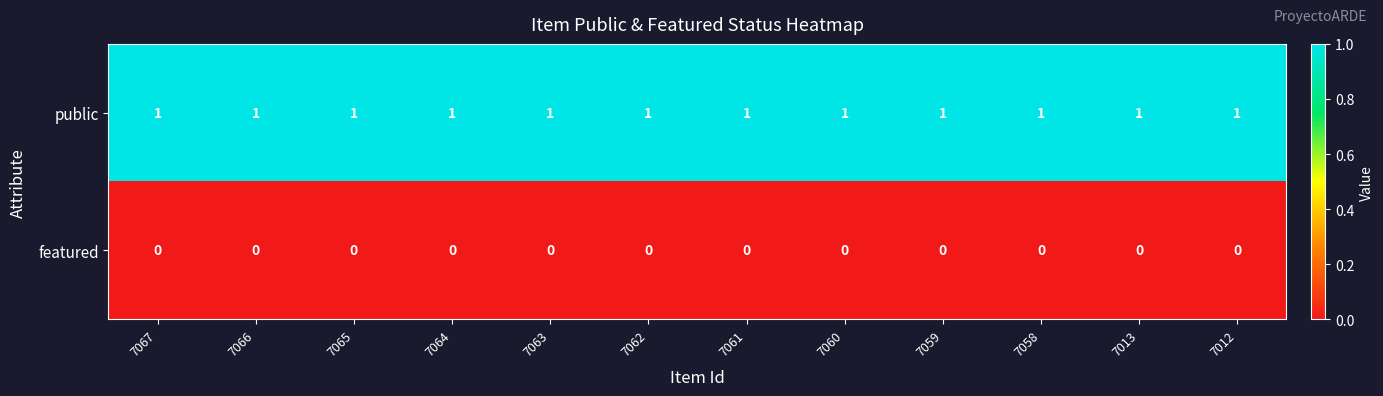

Is the value of featured at 7059 greater than the value of public at 7012?

No